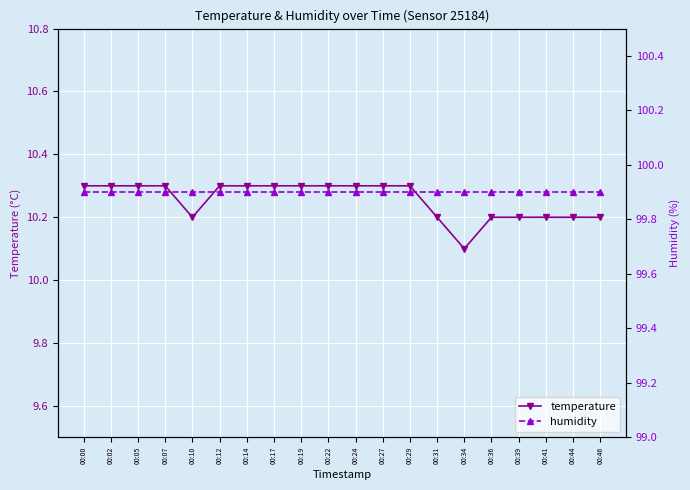

Reading right to left, transcribe all the data shown in this chart.

temperature: 00:46=10.2	00:44=10.2	00:41=10.2	00:39=10.2	00:36=10.2	00:34=10.1	00:31=10.2	00:29=10.3	00:27=10.3	00:24=10.3	00:22=10.3	00:19=10.3	00:17=10.3	00:14=10.3	00:12=10.3	00:10=10.2	00:07=10.3	00:05=10.3	00:02=10.3	00:00=10.3
humidity: 00:46=99.9	00:44=99.9	00:41=99.9	00:39=99.9	00:36=99.9	00:34=99.9	00:31=99.9	00:29=99.9	00:27=99.9	00:24=99.9	00:22=99.9	00:19=99.9	00:17=99.9	00:14=99.9	00:12=99.9	00:10=99.9	00:07=99.9	00:05=99.9	00:02=99.9	00:00=99.9